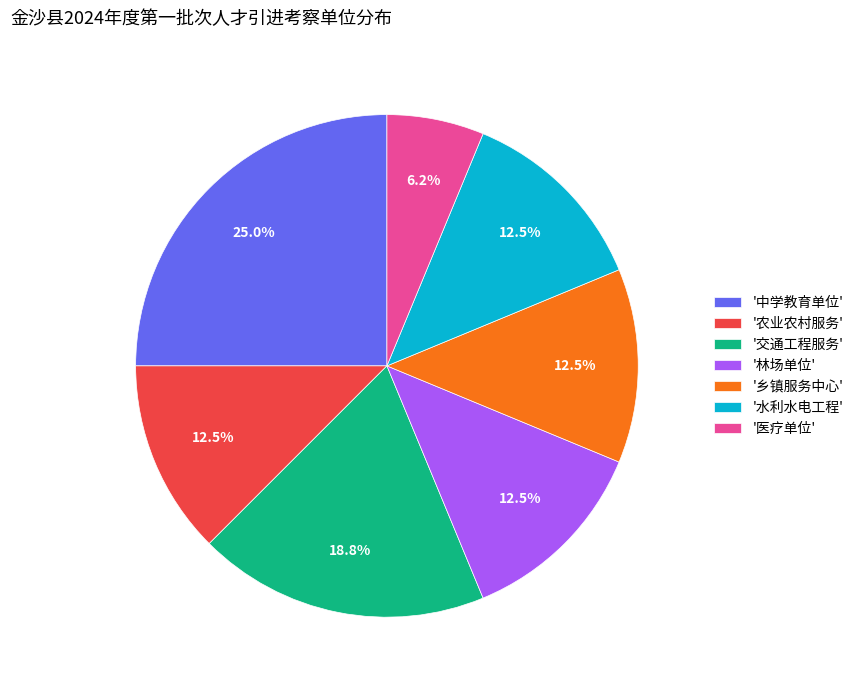

To the nearest percent, what is the average slice percentage?

14%